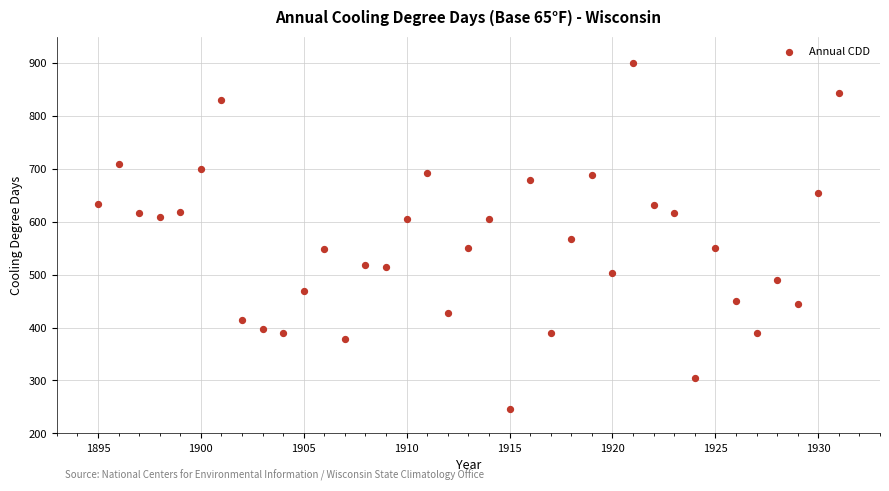

What is the range of X values (max minus min)?

36